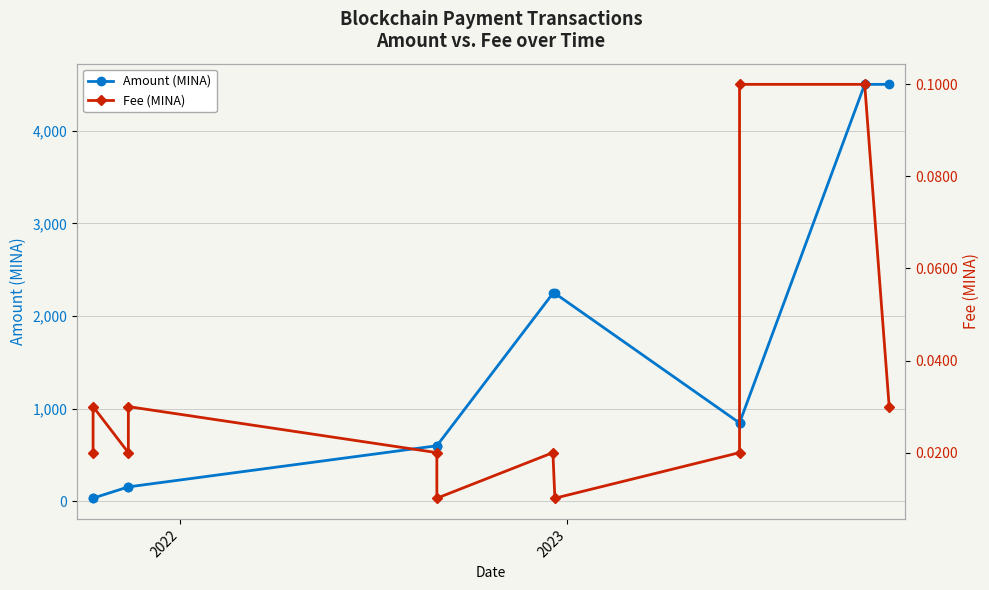

The Amount (MINA) series shows 1322.4 at 9. True or false?

False